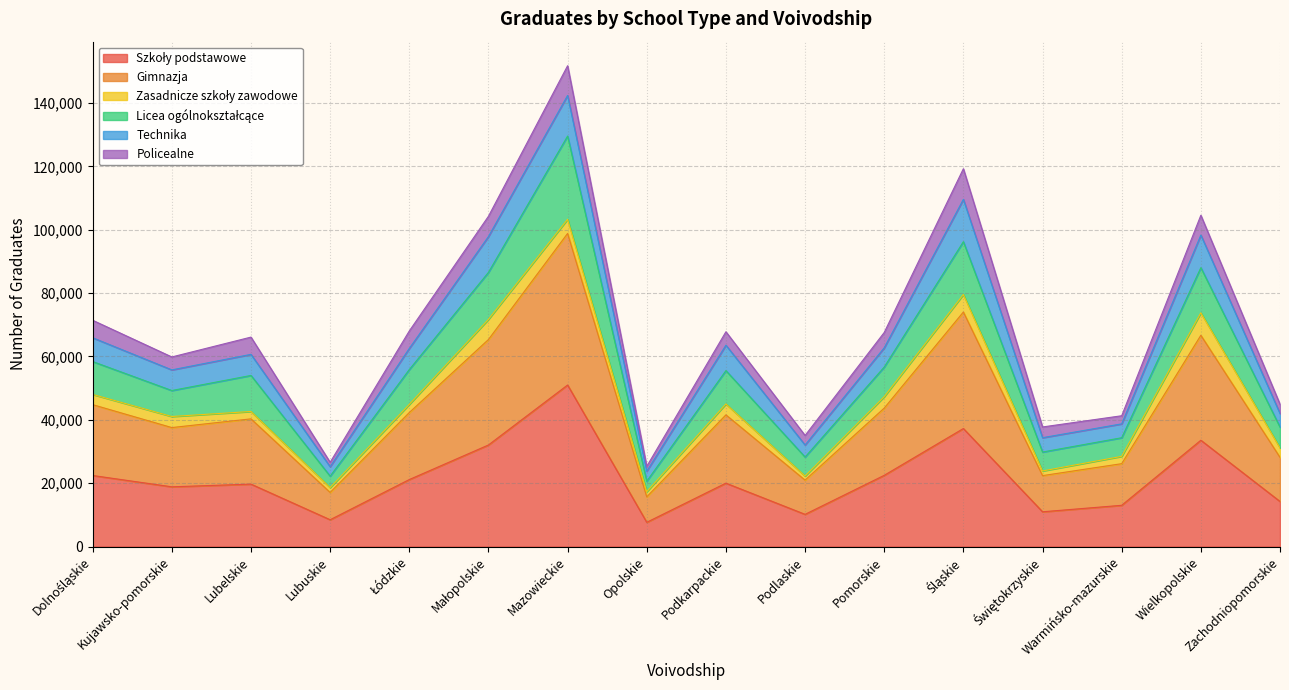

Where does the Licea ogólnokształcące series first go above 55541?

Dolnośląskie